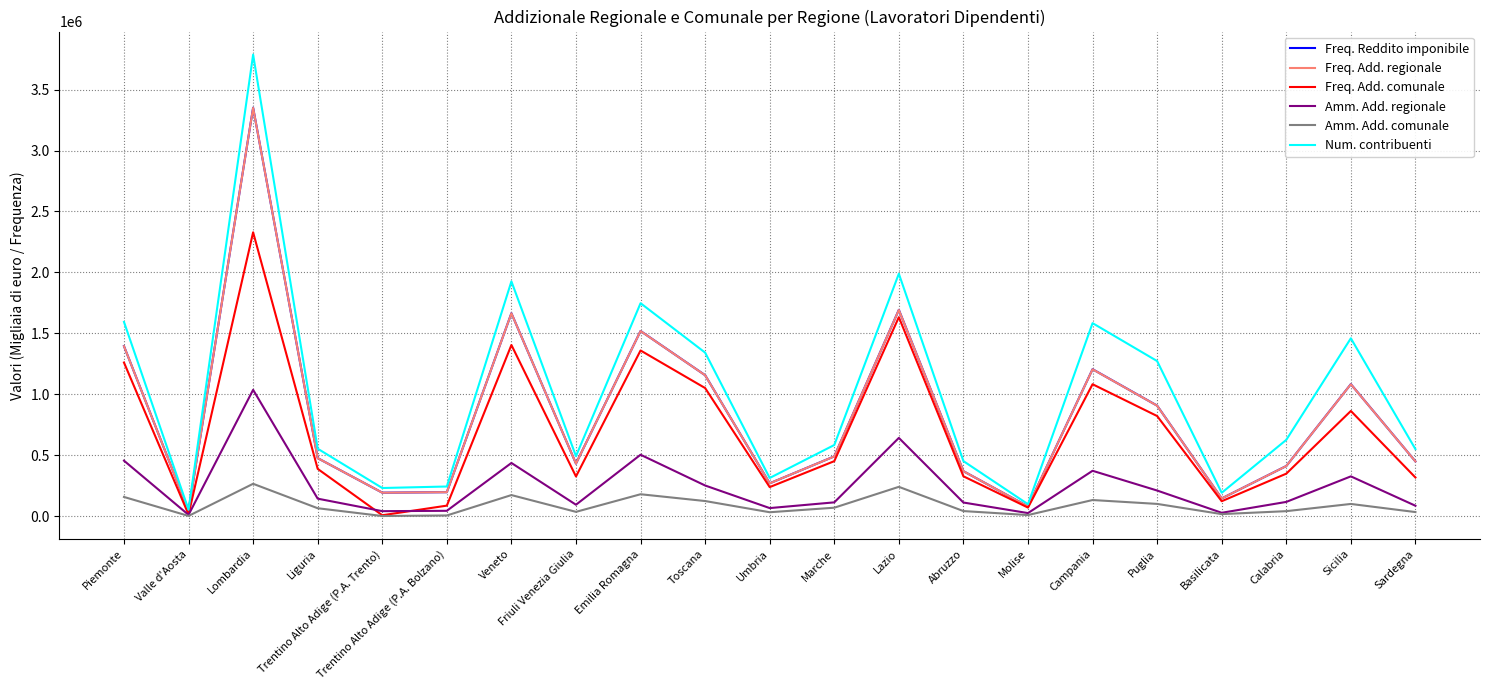

Between Trentino Alto Adige (P.A. Trento) and Sicilia, which series saw the biggest shift?

Num. contribuenti